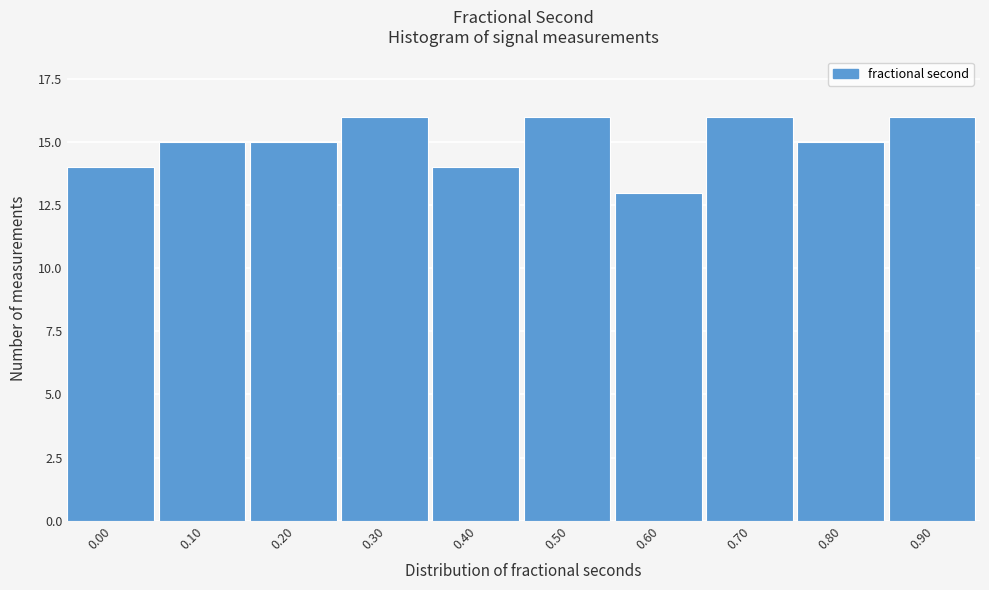

Reading right to left, list all the values displayed in this chart.

16	15	16	13	16	14	16	15	15	14